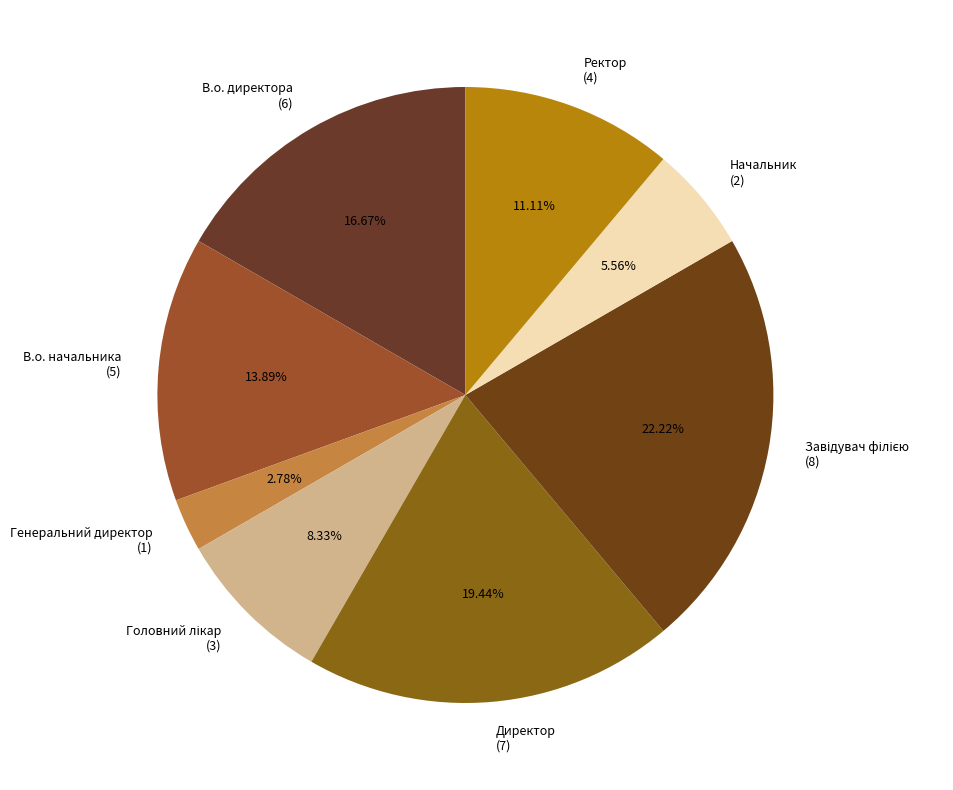

Between В.о. начальника (5) and Ректор (4), which is larger?

В.о. начальника (5)